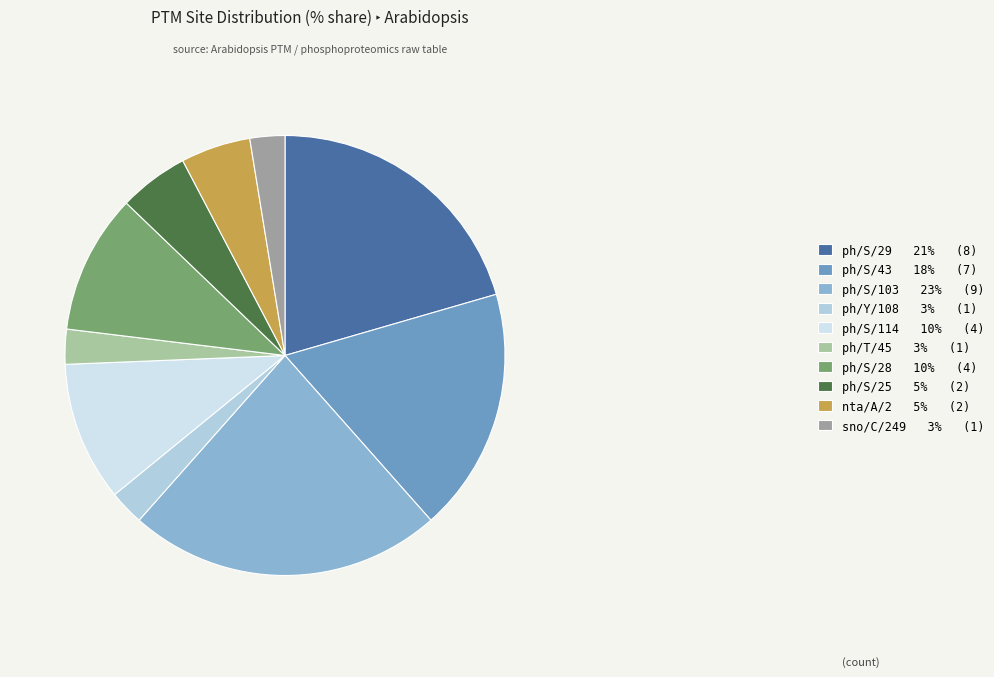

Count the number of slices in the pie.

10